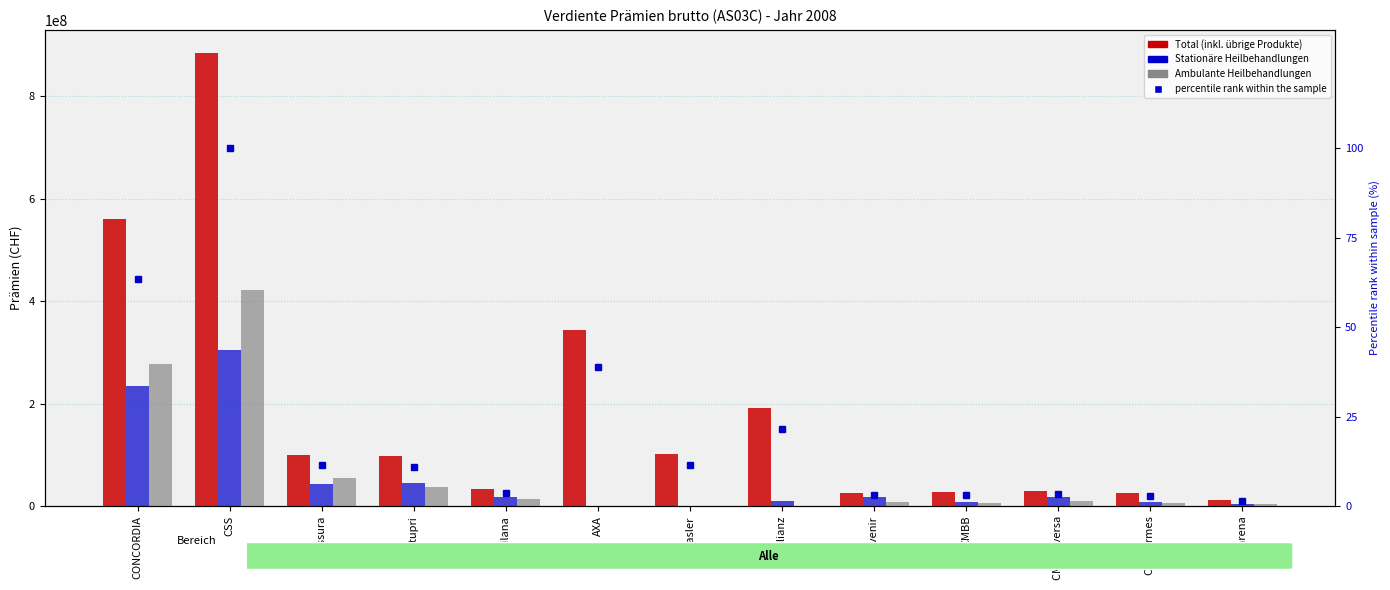

Reading left to right, extract all data points from this chart.

Total (inkl. übrige Produkte): 561183075.0	885394127.0	100268301.0	97192849.0	32396872.0	344657485.0	101898970.0	190559841.0	26384068.0	27387089.0	29631475.0	25951958.0	12179899.0
Stationäre Heilbehandlungen: 235052636.0	304445868.0	43768445.0	44603290.0	17907107.0	0.0	356036.0	9351107.0	17114046.0	8522352.0	18029386.0	8486003.0	3919074.0
Ambulante Heilbehandlungen: 277767324.0	422470368.0	55232838.0	36968004.0	14489765.0	0.0	0.0	197127.0	8197077.0	5564430.0	9012147.0	6423136.0	4395014.0
percentile rank within the sample: 63.4	100.0	11.3	11.0	3.7	38.9	11.5	21.5	3.0	3.1	3.3	2.9	1.4